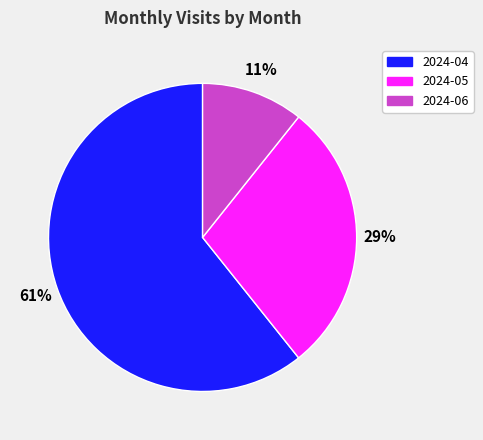

Which category accounts for the majority?

2024-04